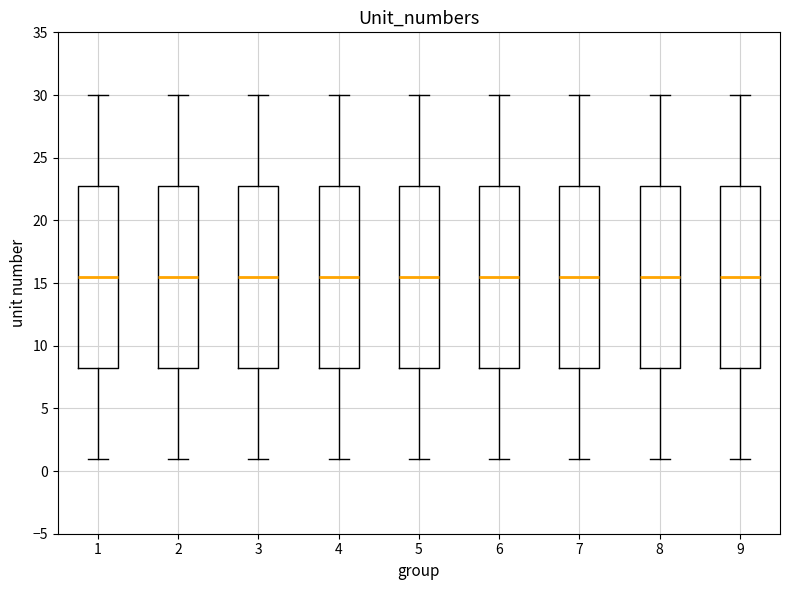

Reading left to right, transcribe this box plot: for each box, give where its median line is, the range the box spans, and where its two whiskers end, as read against the y-axis. The values are not printed on the chart, so give them approximately, as read against the axis.

1: median 15.5, box 8.5 to 23.0, whiskers 1.0 to 30.0
2: median 15.5, box 8.5 to 23.0, whiskers 1.0 to 30.0
3: median 15.5, box 8.5 to 23.0, whiskers 1.0 to 30.0
4: median 15.5, box 8.5 to 23.0, whiskers 1.0 to 30.0
5: median 15.5, box 8.5 to 23.0, whiskers 1.0 to 30.0
6: median 15.5, box 8.5 to 23.0, whiskers 1.0 to 30.0
7: median 15.5, box 8.5 to 23.0, whiskers 1.0 to 30.0
8: median 15.5, box 8.5 to 23.0, whiskers 1.0 to 30.0
9: median 15.5, box 8.5 to 23.0, whiskers 1.0 to 30.0